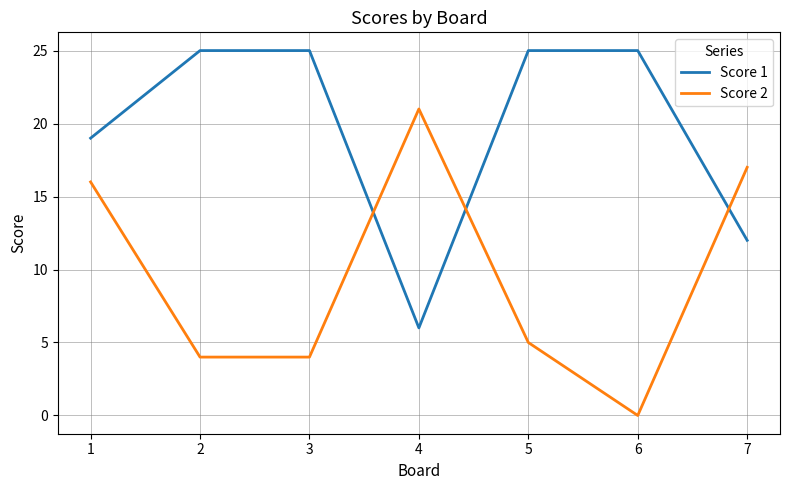

How many values in the Score 1 series are below 25?

3